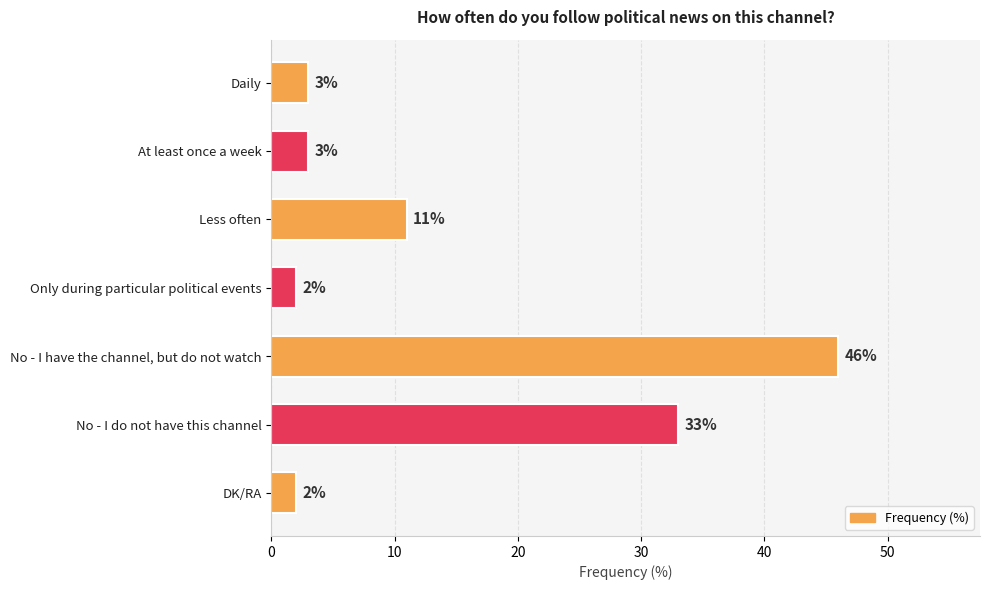

Read the value at No - I do not have this channel, to the nearest 5.

35